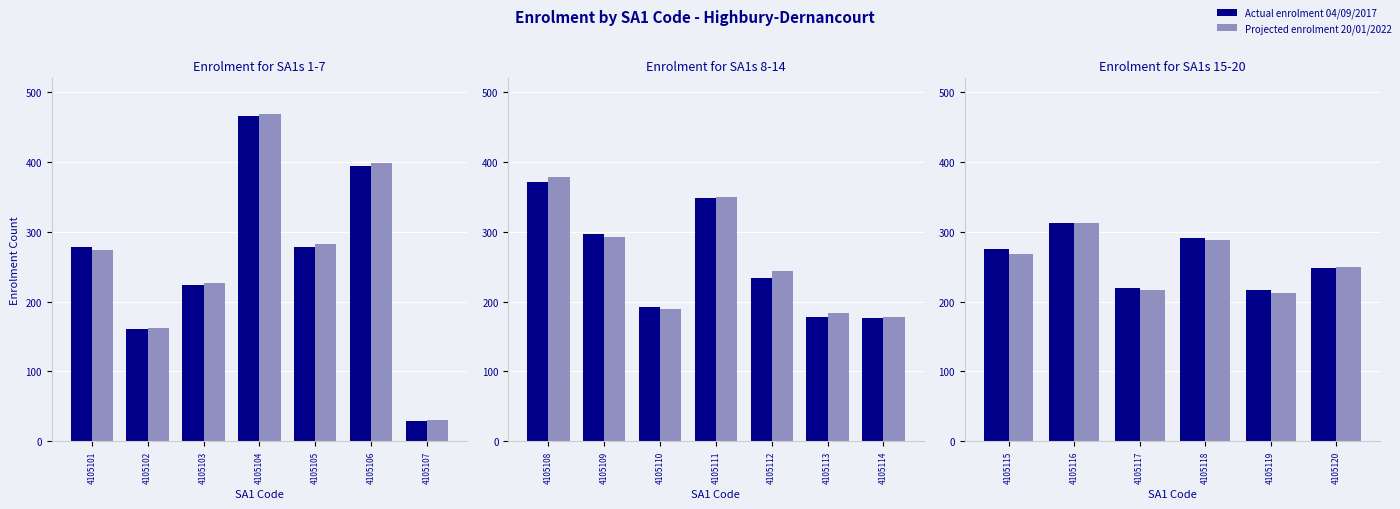

What is the average value of the Projected enrolment 20/01/2022 series?

258